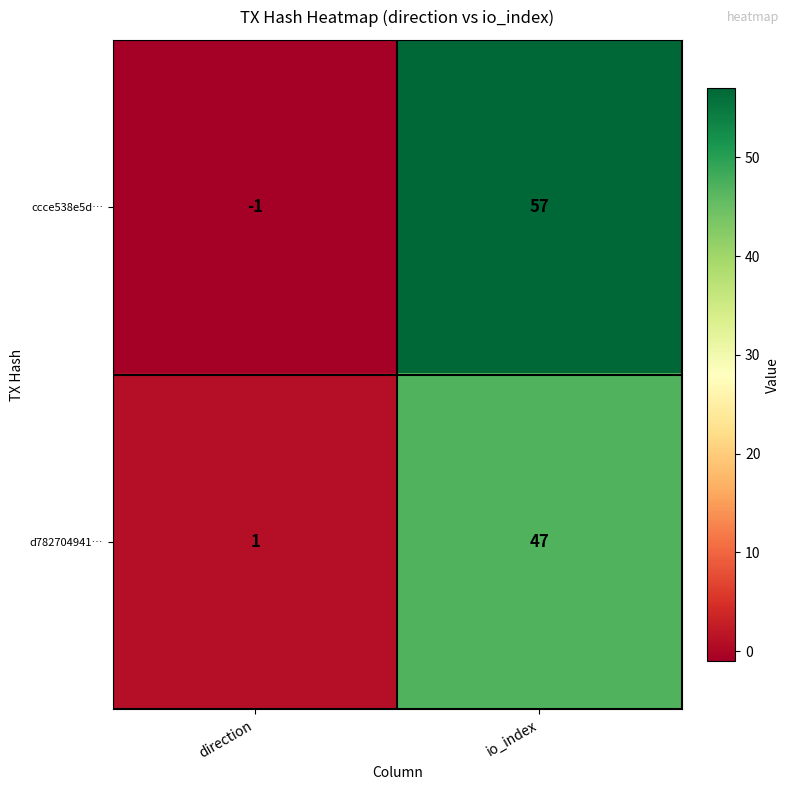

True or false: ccce538e5d… has a value of -2 at direction.

False